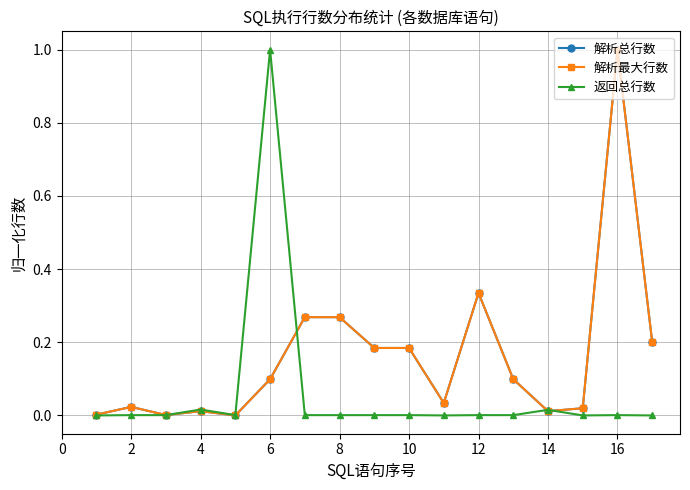

Is this an area chart (filled region under the line)?

No